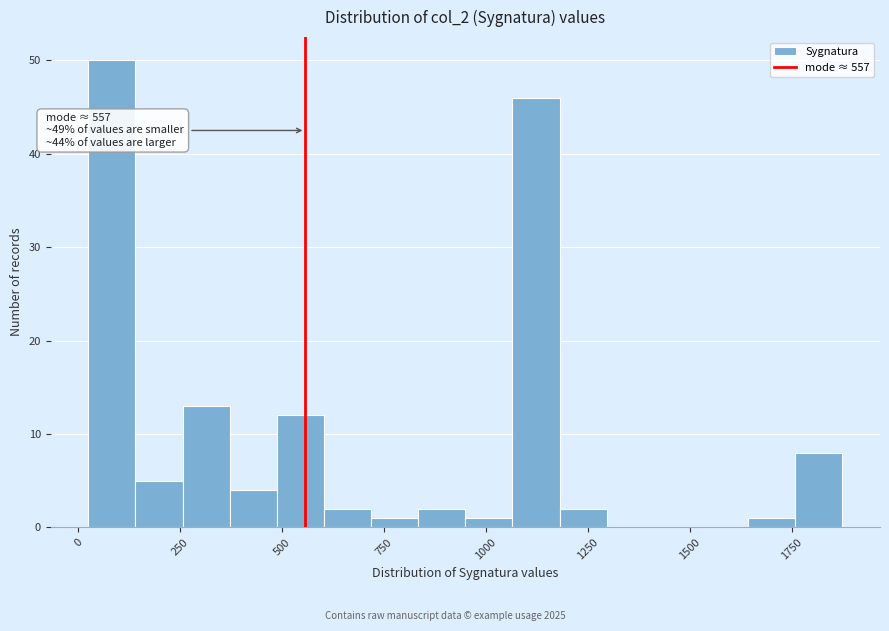

Around what value on the x-axis is the tallest bar? Give the approximate position of its centre, as read against the axis.

100